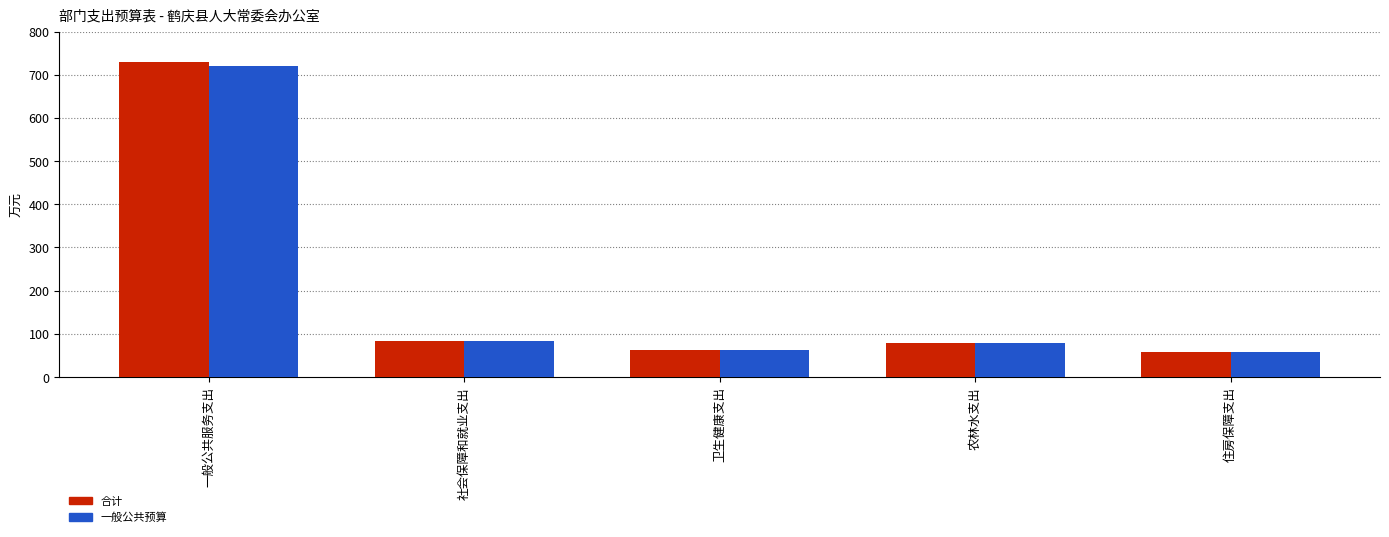

Rank the series by their maximum value, from lowest to highest.

一般公共预算, 合计